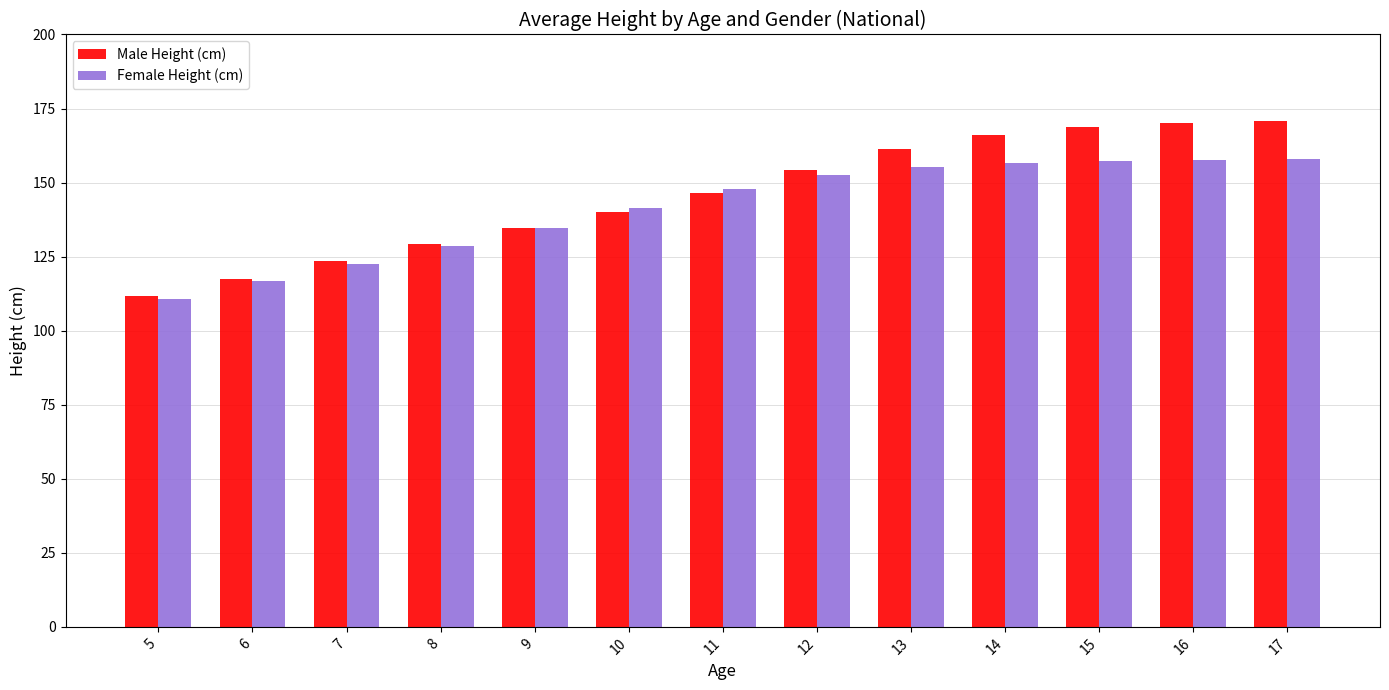

How many groups of bars are there?

13